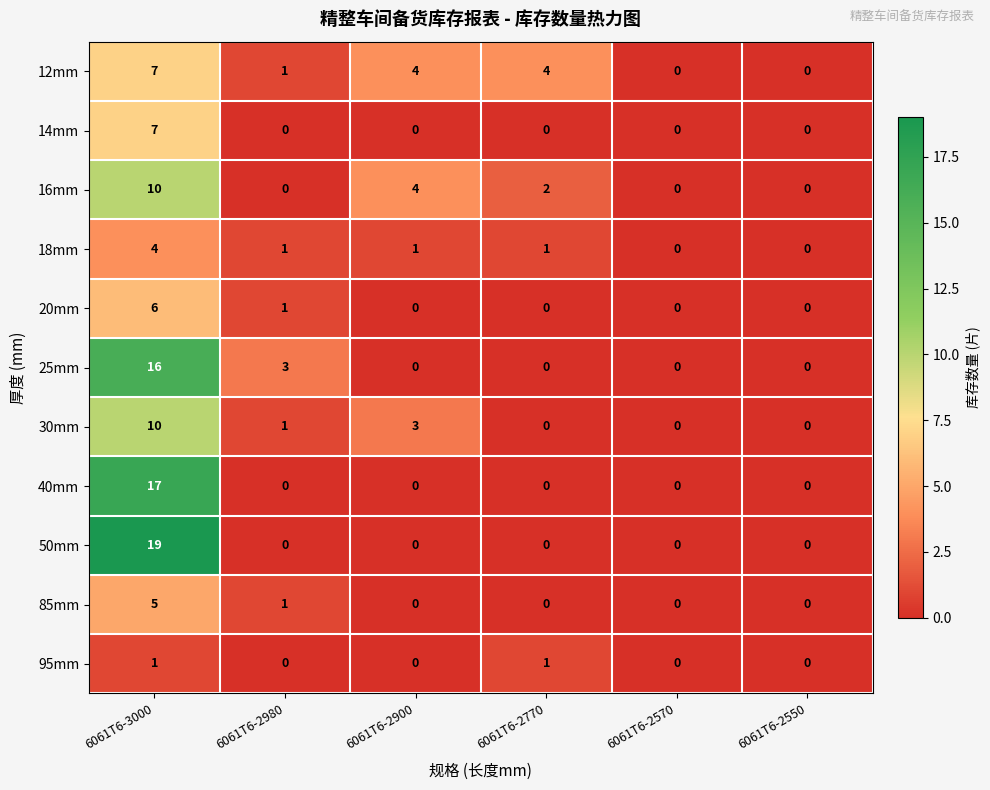

Which series changed the most between 6061T6-2980 and 6061T6-2550?

25mm